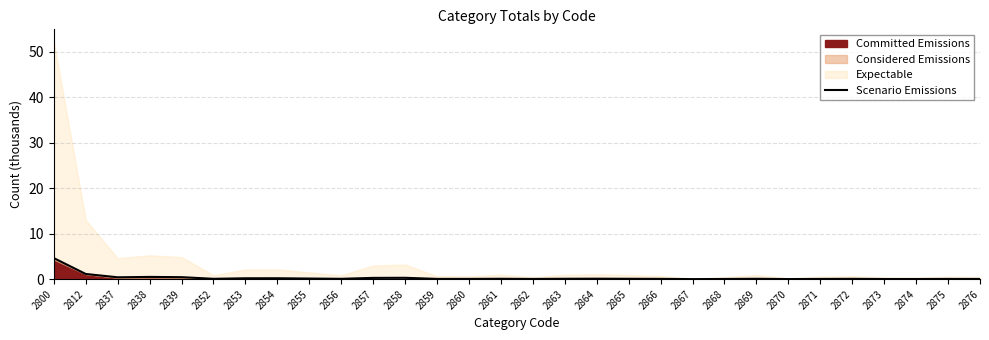

Does the chart have visible grid lines?

Yes